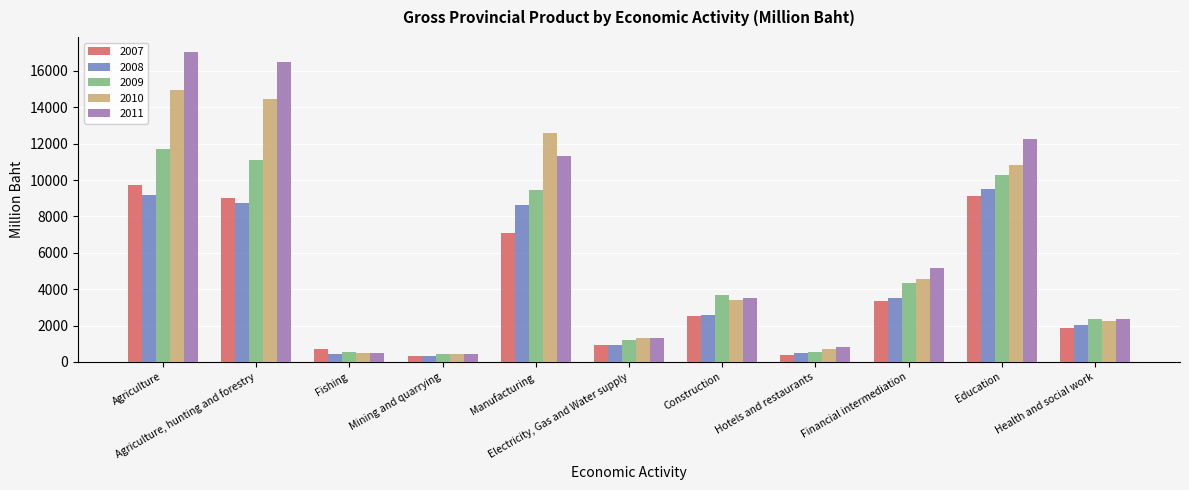

Are the bars grouped side by side (vs. stacked)?

Yes